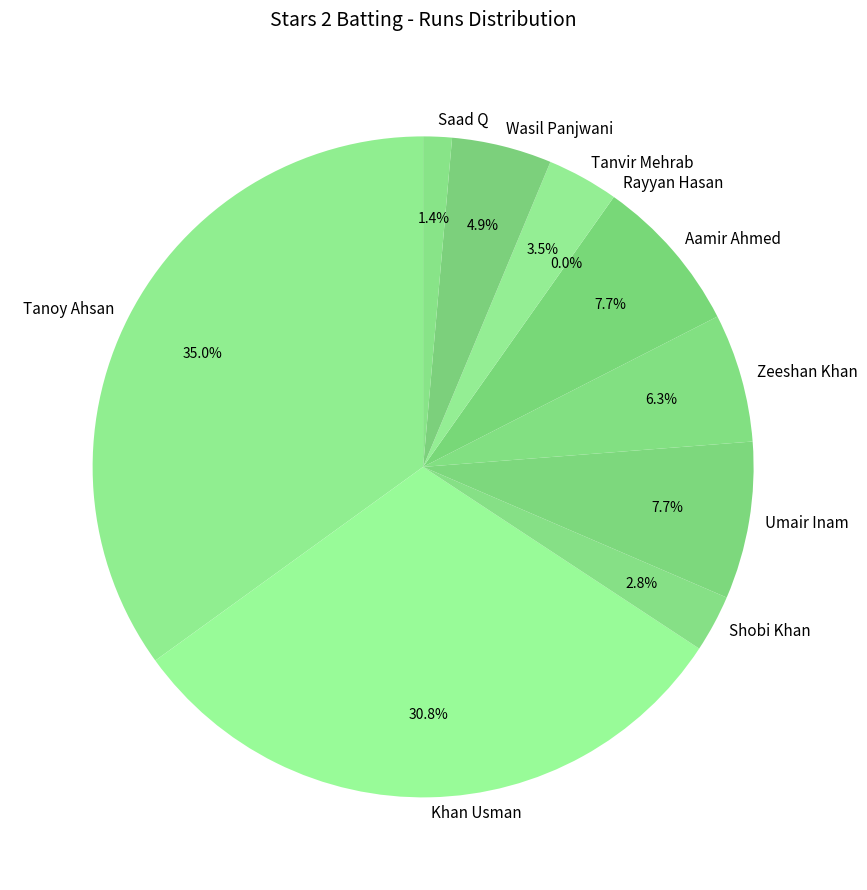

Count the number of slices in the pie.

10